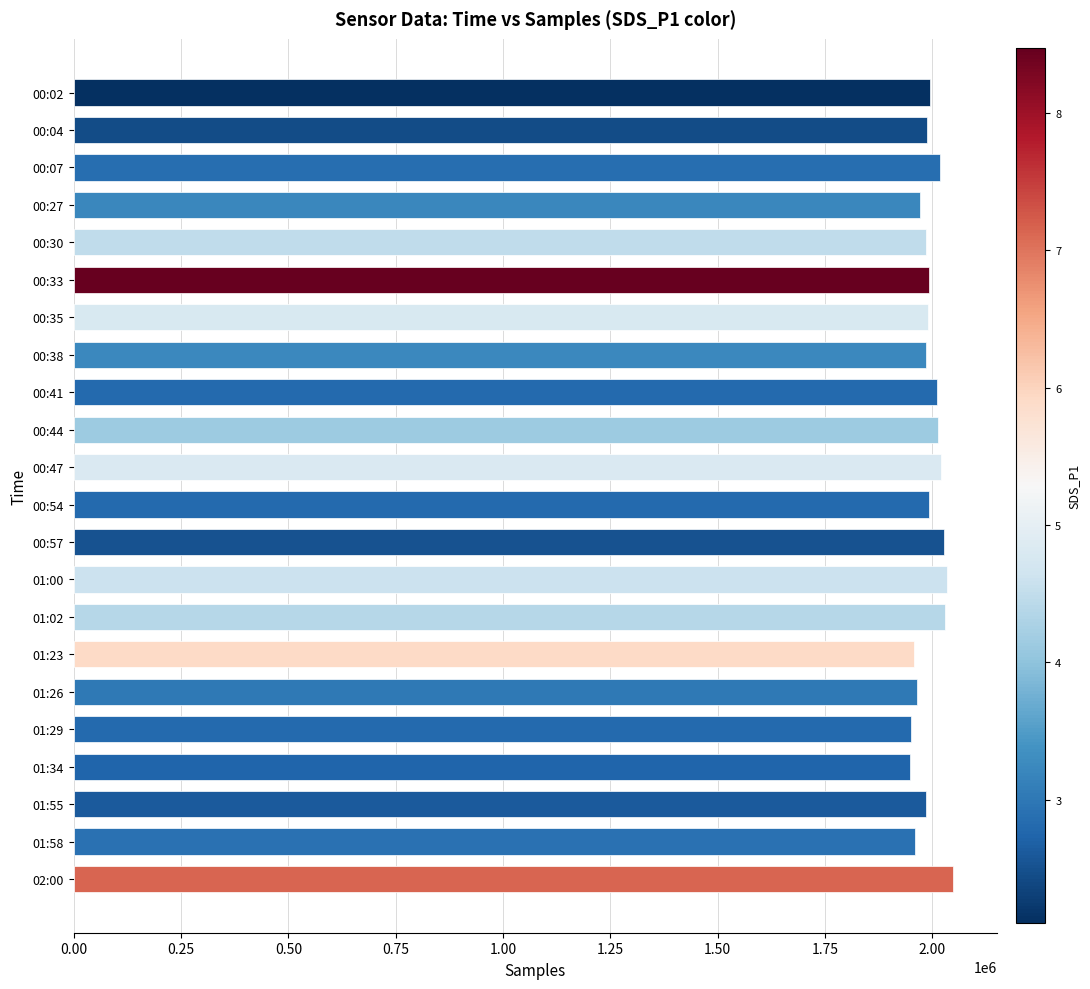

How many values are below 1991002?

11